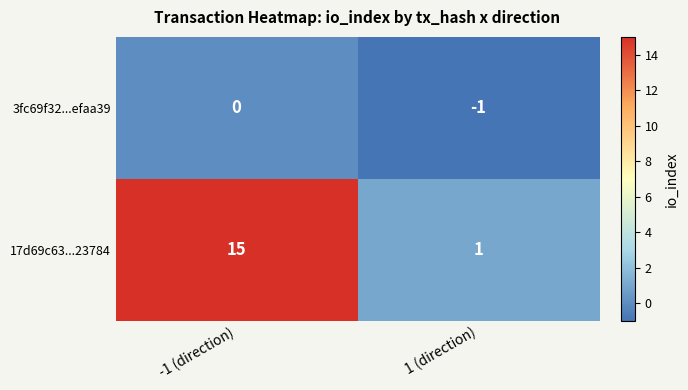

Count the number of categories in the chart.

2